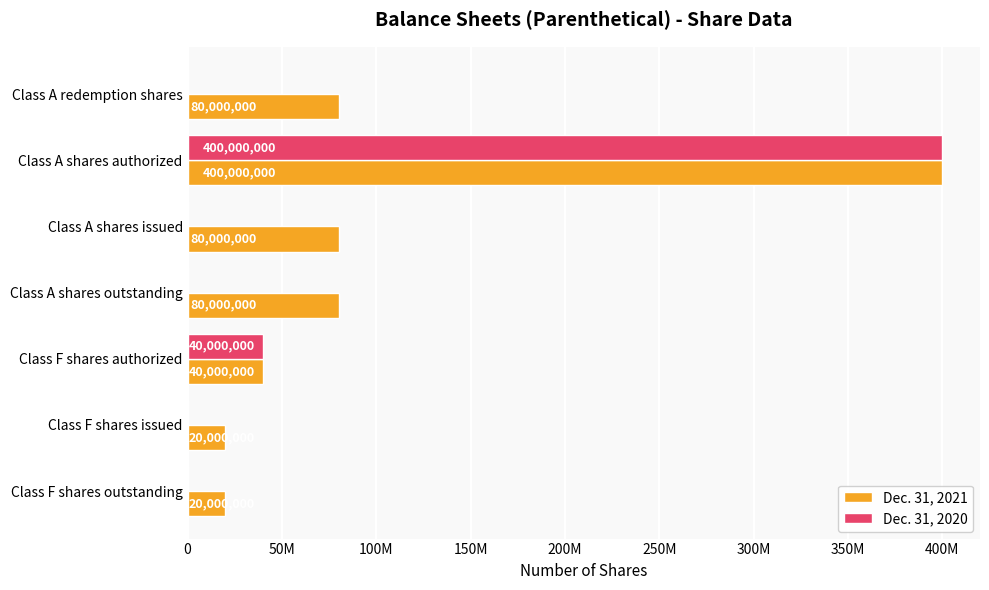

What is the difference between the maximum and minimum values in the Dec. 31, 2020 series?

400000000